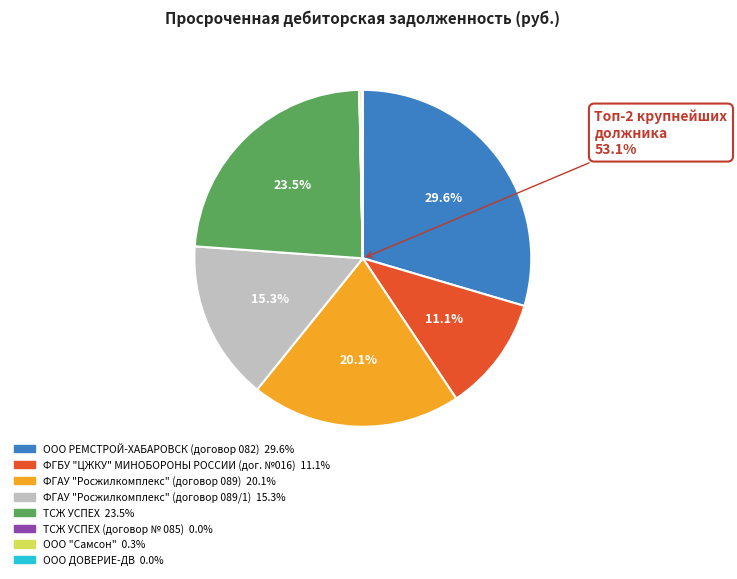

Does any single category account for the majority?

No